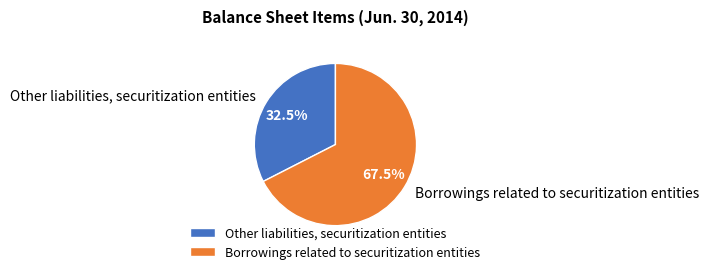

Rank the categories by value from highest to lowest.

Borrowings related to securitization entities, Other liabilities, securitization entities